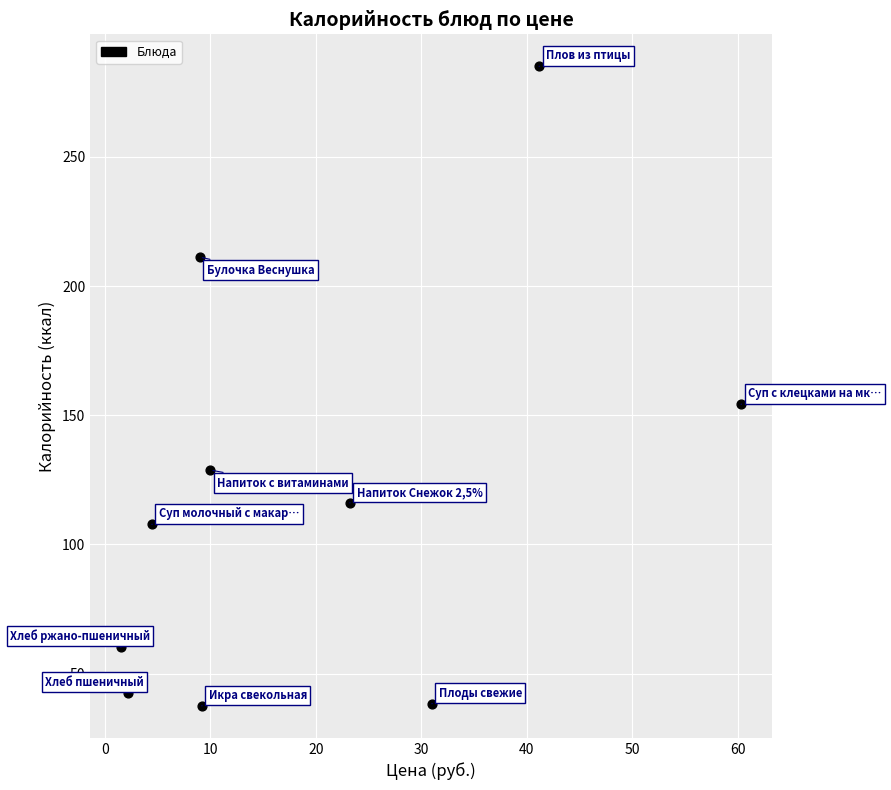

What Y value in the scatter plot is closest to 161?

154.3